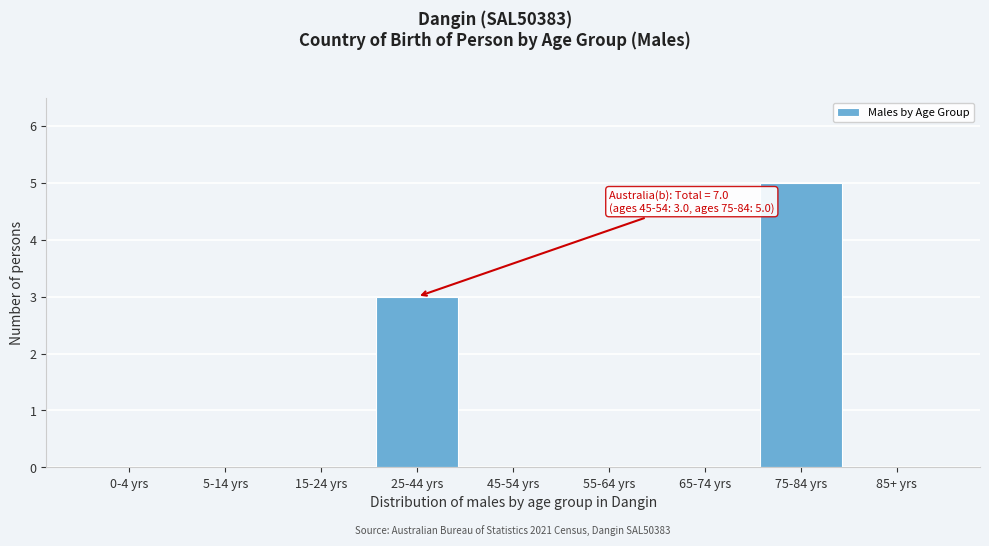

Reading right to left, list all the values displayed in this chart.

85+ yrs=0	75-84 yrs=5	65-74 yrs=0	55-64 yrs=0	45-54 yrs=0	25-44 yrs=3	15-24 yrs=0	5-14 yrs=0	0-4 yrs=0